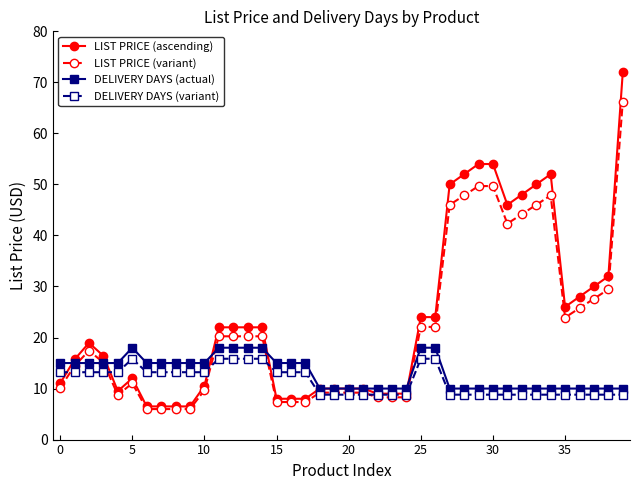

What is the value of the DELIVERY DAYS (actual) point at the 20th from the left?

10.0